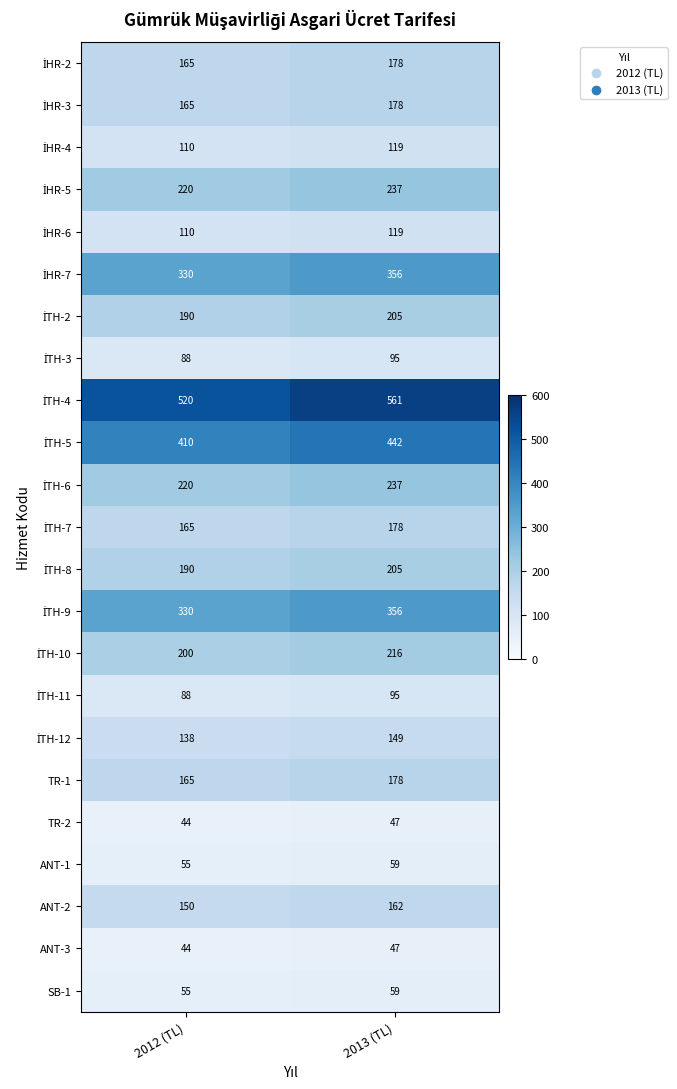

The value of ANT-2 at 2013 (TL) is 34. True or false?

False